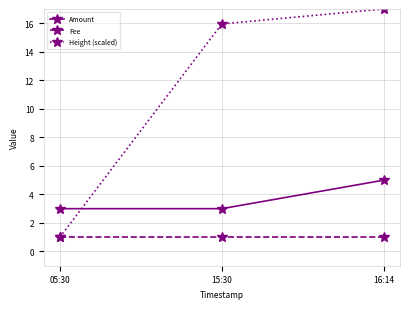

What is the label of the 2nd point from the left?

15:30